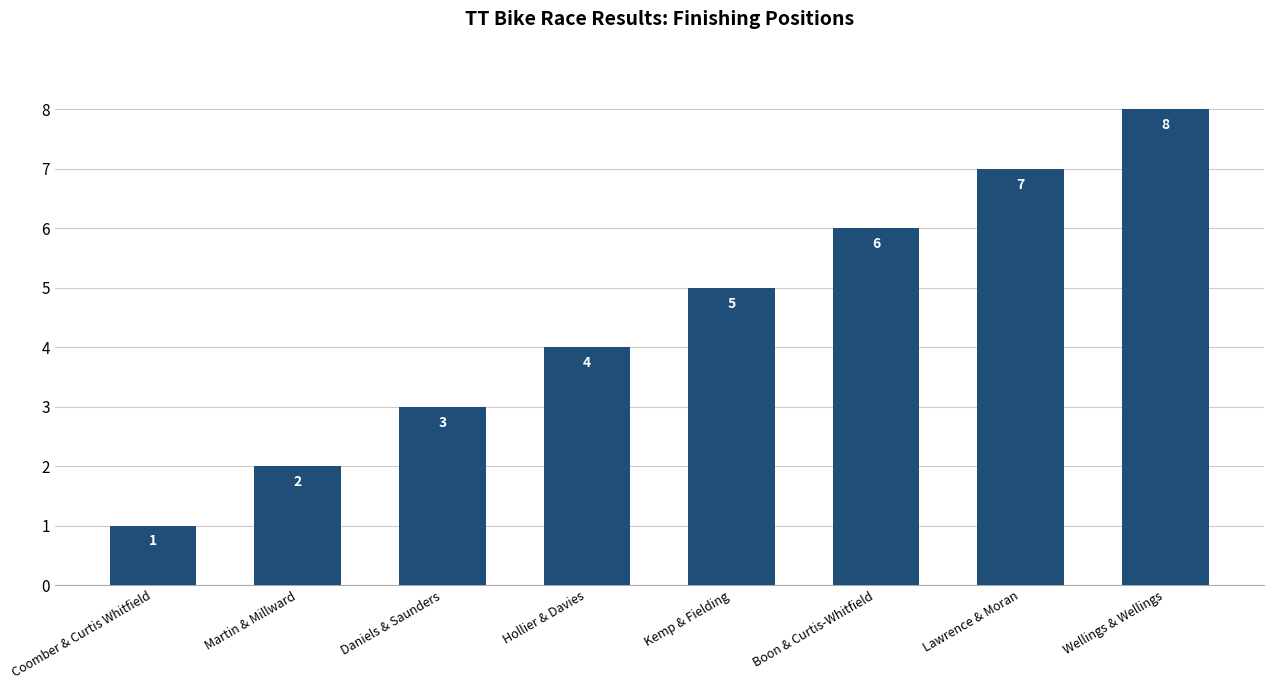

The value at Boon & Curtis-Whitfield is 10. True or false?

False